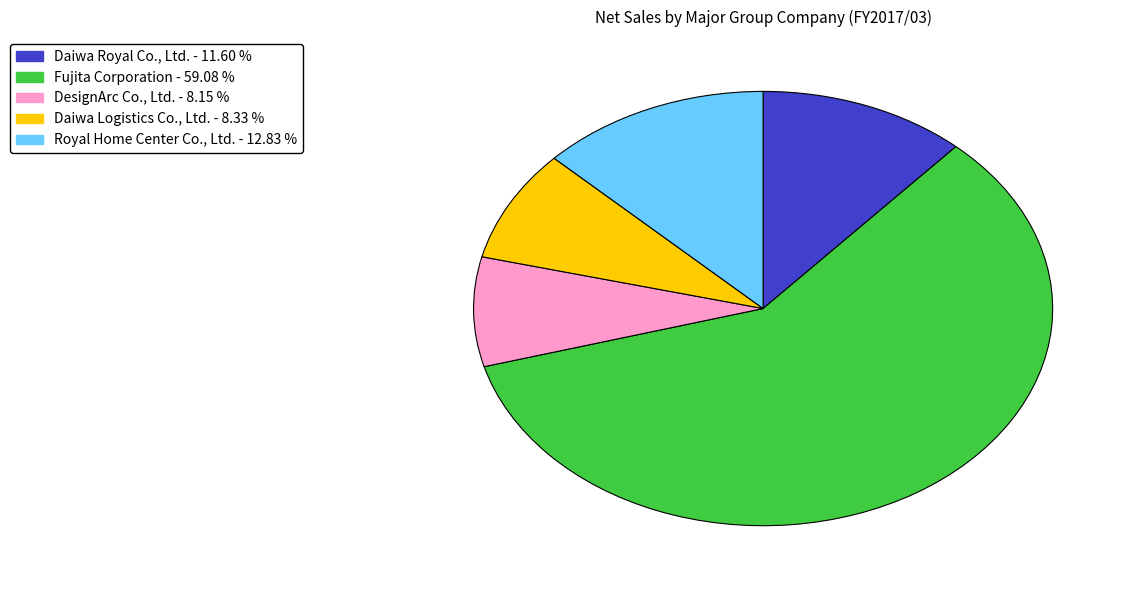

Approximately how many times larger is the value at DesignArc Co., Ltd. compared to Daiwa Logistics Co., Ltd.?

1.0